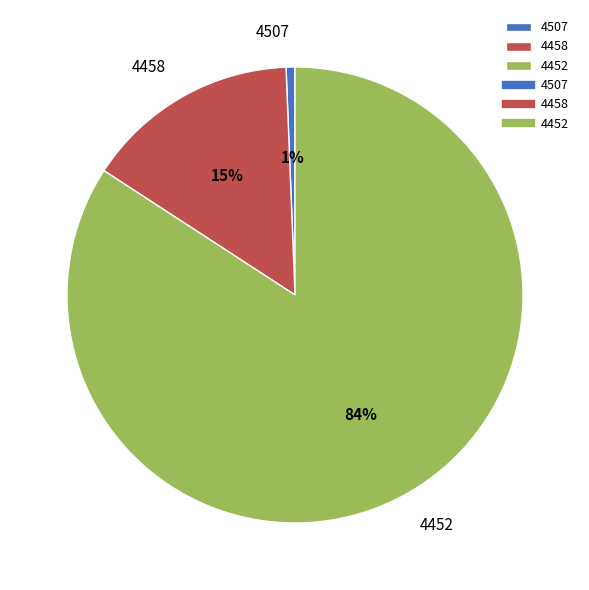

How many segments does this pie chart have?

3